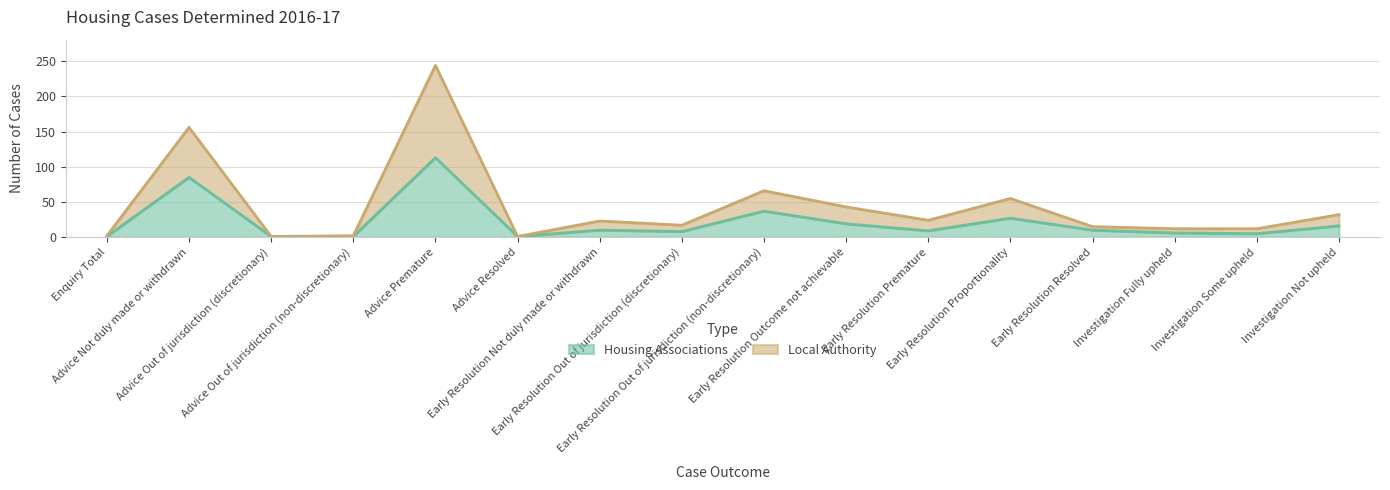

The value of Local Authority at Investigation Not upheld is 42. True or false?

False